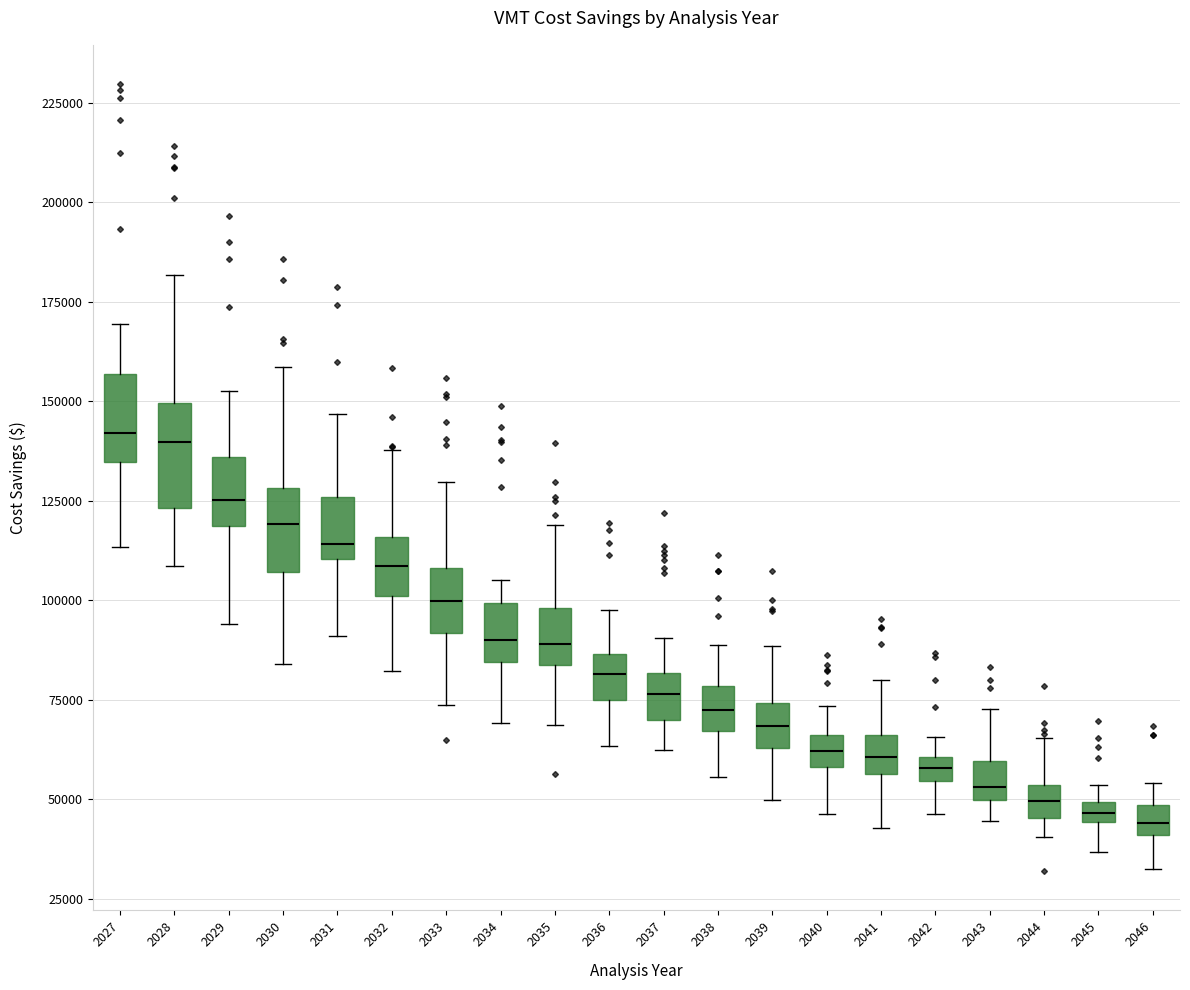

Where does the median line of the box at x = 2044 sit on the y-axis? The values are not printed on the chart, so give them approximately, as read against the axis.

50000